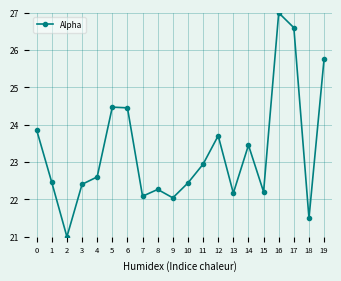

How many values are below 22?

2